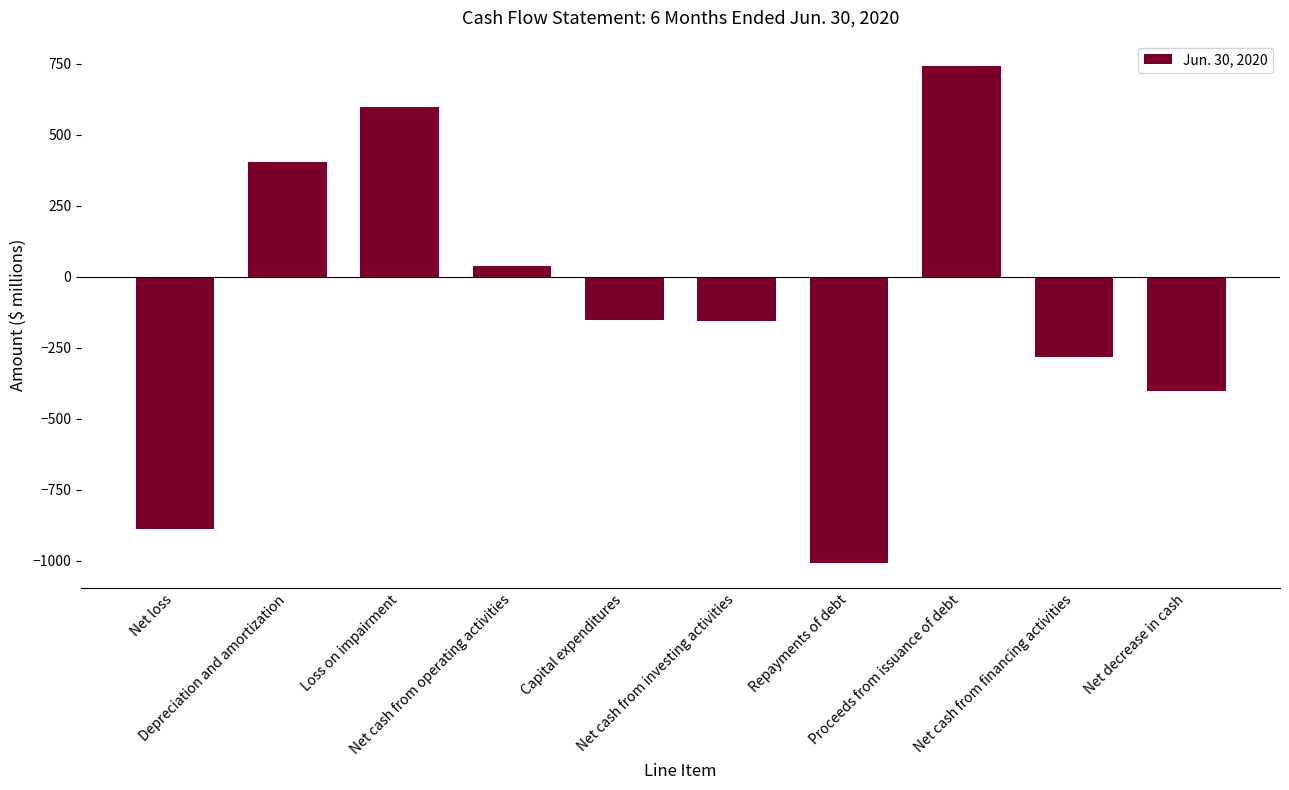

Where does the data first go above -153?

Depreciation and amortization